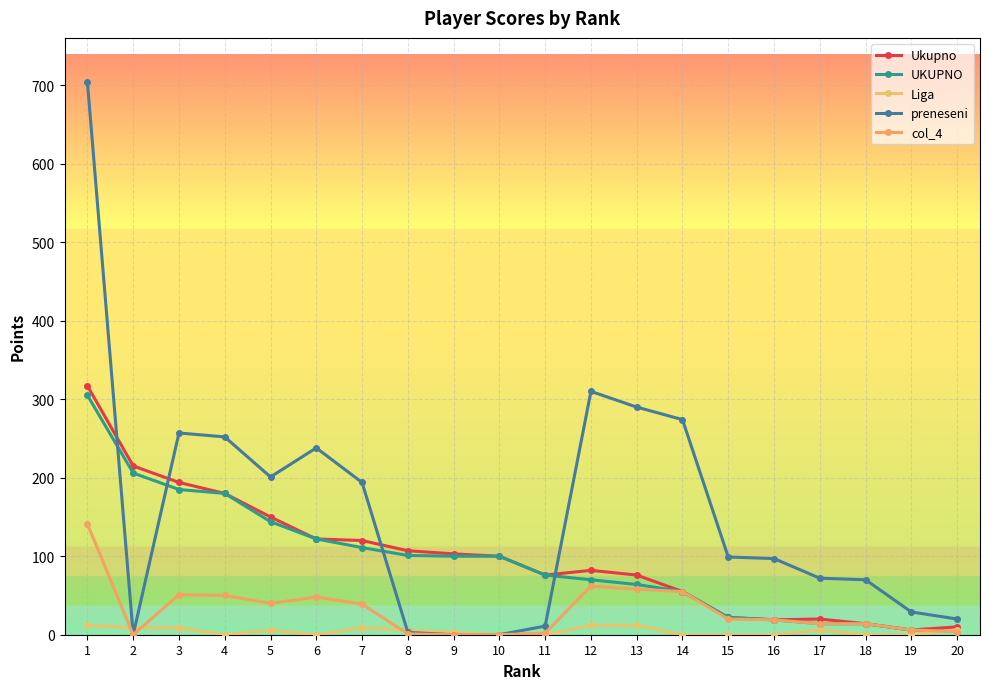

How many lines are shown in the chart?

5